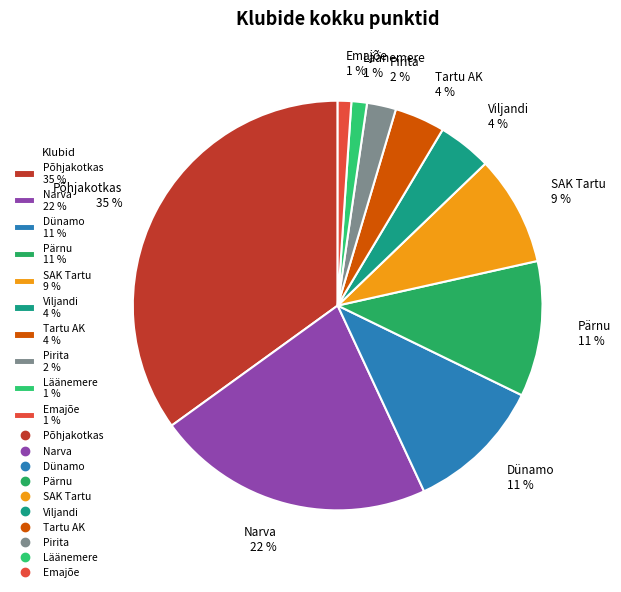

Is it true that Emajõe 1 % is 1% of the pie?

True